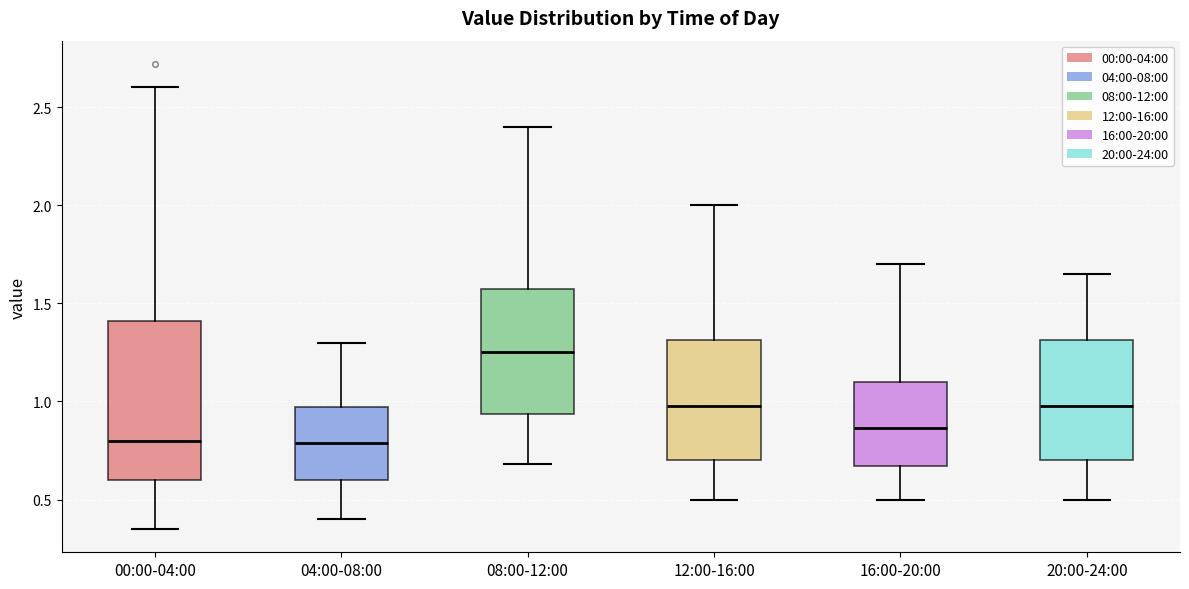

Reading left to right, read every box against the y-axis: the position of its median line, the range the box covers, and the ends of its whiskers. The values are not printed on the chart, so give them approximately, as read against the axis.

00:00-04:00: median 0.80, box 0.60 to 1.40, whiskers 0.35 to 2.60
04:00-08:00: median 0.80, box 0.60 to 0.95, whiskers 0.40 to 1.30
08:00-12:00: median 1.25, box 0.95 to 1.60, whiskers 0.70 to 2.40
12:00-16:00: median 1.00, box 0.70 to 1.30, whiskers 0.50 to 2.00
16:00-20:00: median 0.85, box 0.65 to 1.10, whiskers 0.50 to 1.70
20:00-24:00: median 1.00, box 0.70 to 1.30, whiskers 0.50 to 1.65